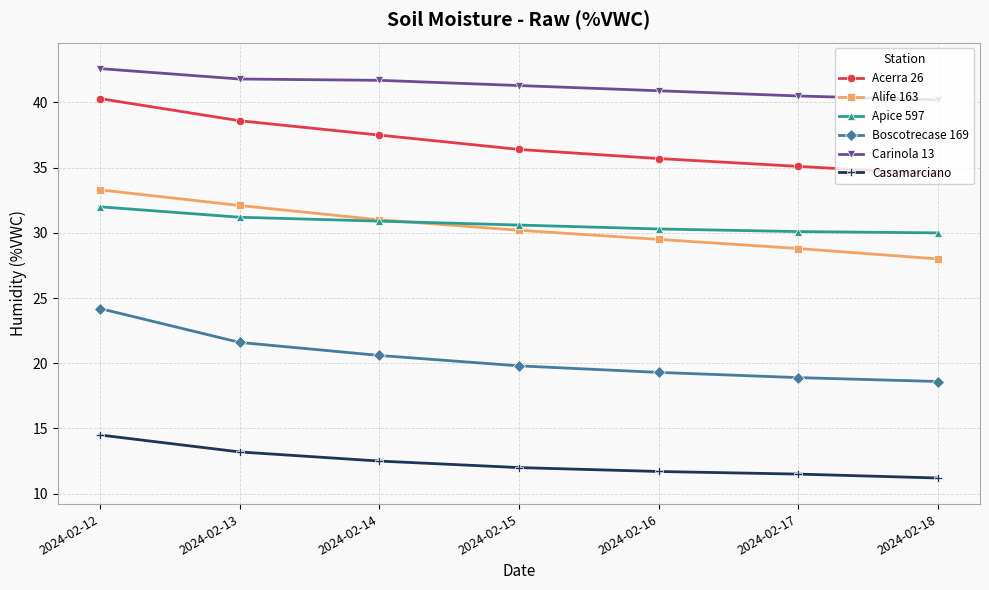

At which category is the sum across all series the highest?

2024-02-12